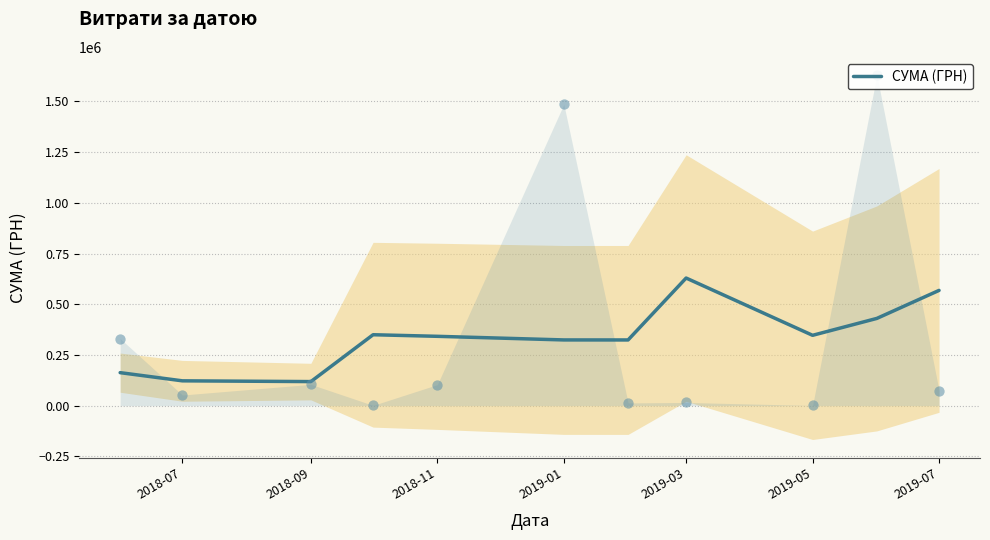

Which category has the highest value in the СУМА (ГРН) series?

2019-03